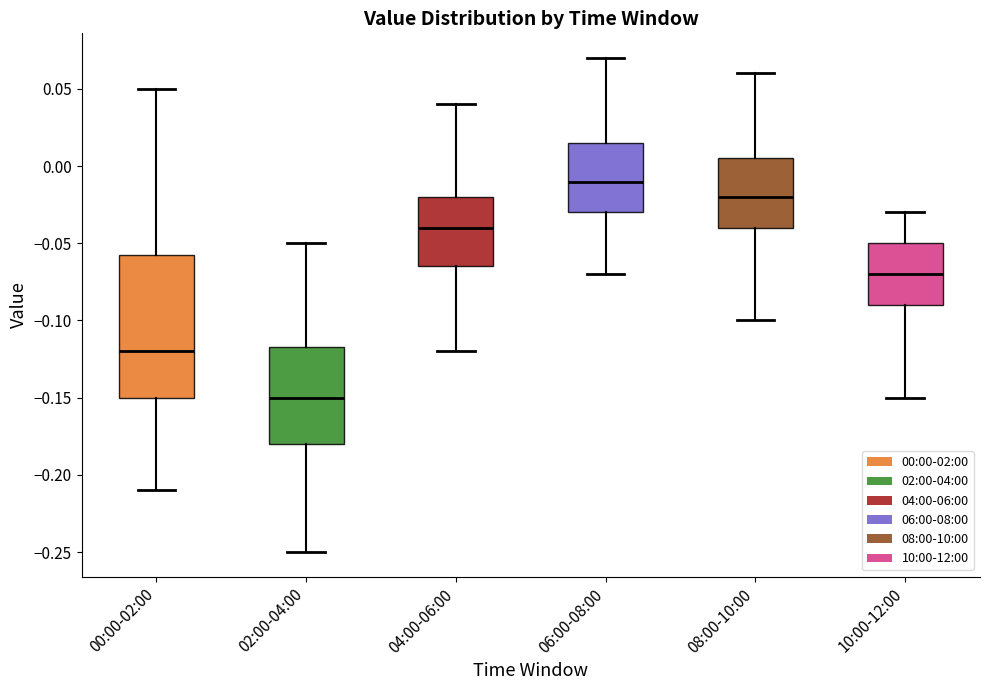

Which box is the tallest, from its lower edge to its upper edge?

00:00-02:00